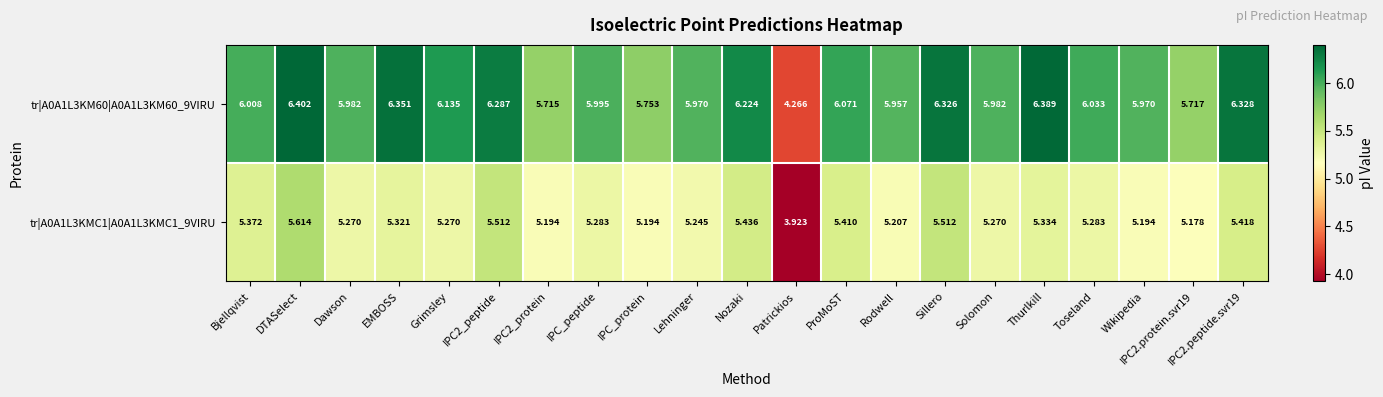

Which category has the highest value in the tr|A0A1L3KM60|A0A1L3KM60_9VIRU series?

DTASelect